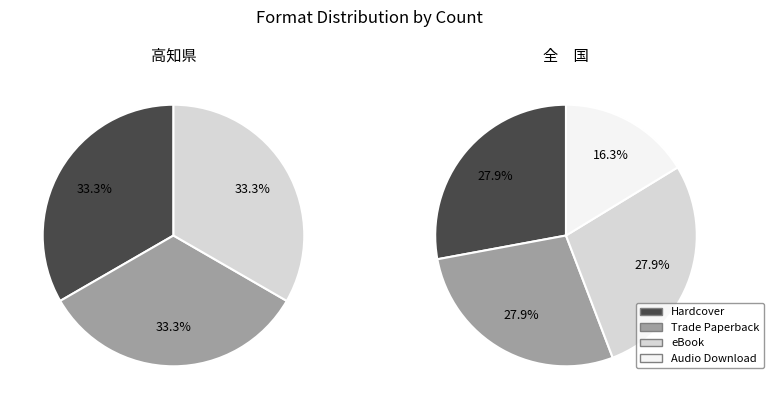

To the nearest percent, what is the difference between the largest and smallest slice percentages?

12%